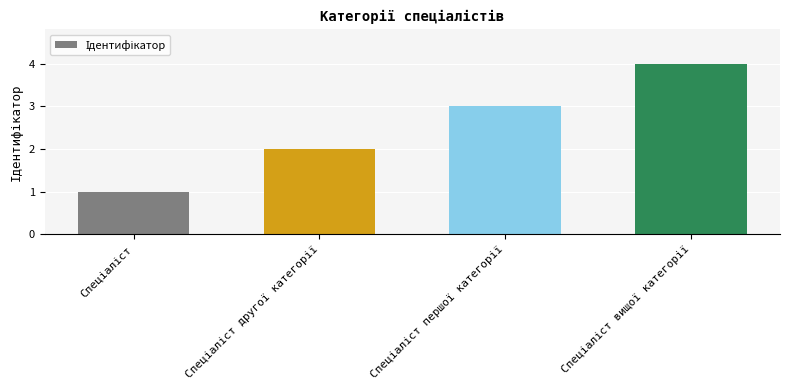

What is the greatest value displayed?

4